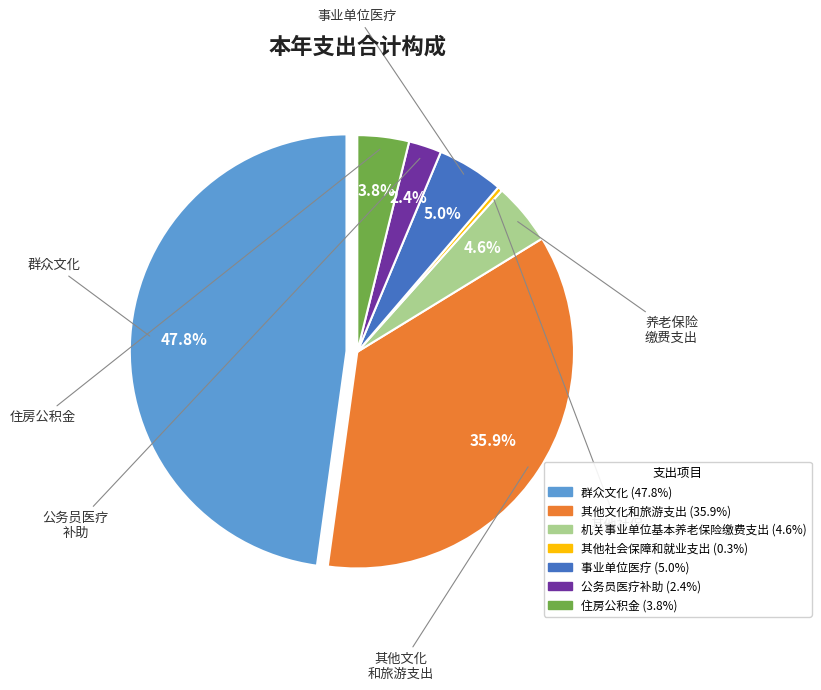

How many segments does this pie chart have?

7